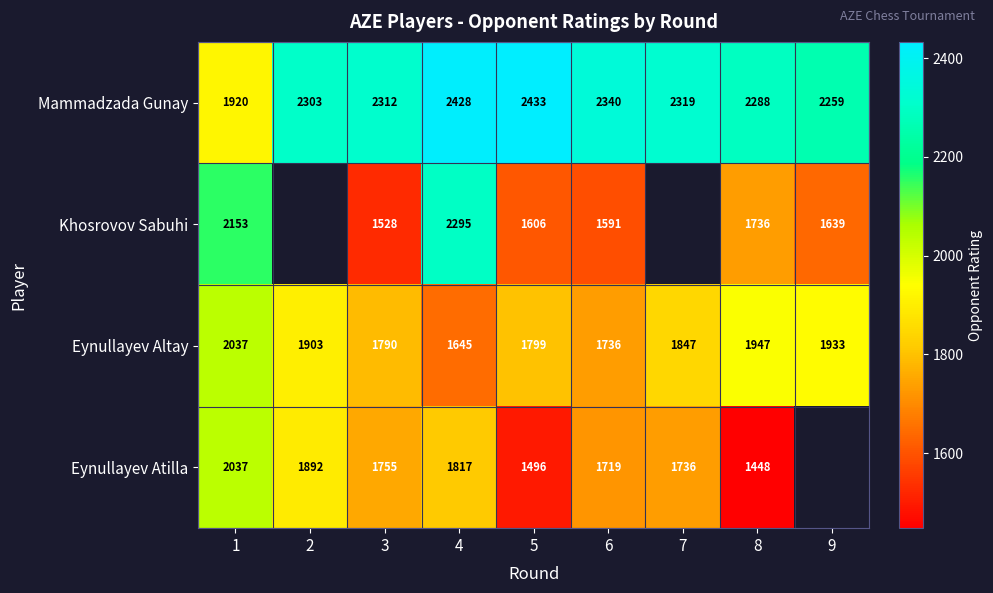

The Eynullayev Atilla series shows 1736 at 7. True or false?

True